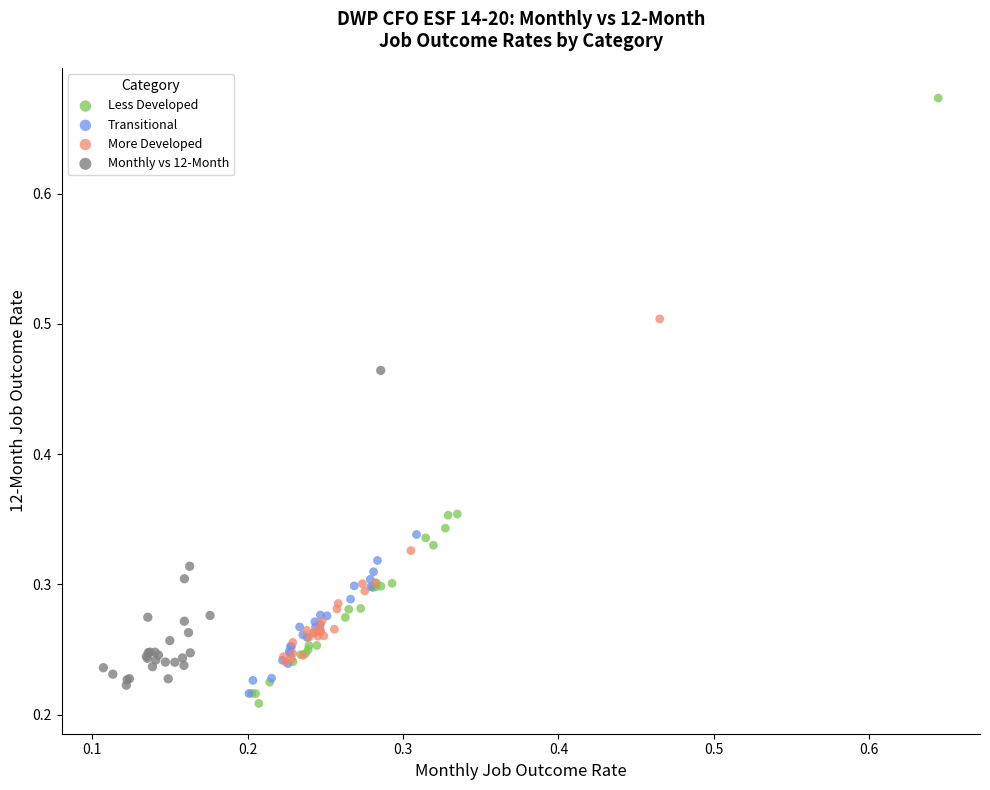

Which series reaches the maximum Y coordinate?

Less Developed